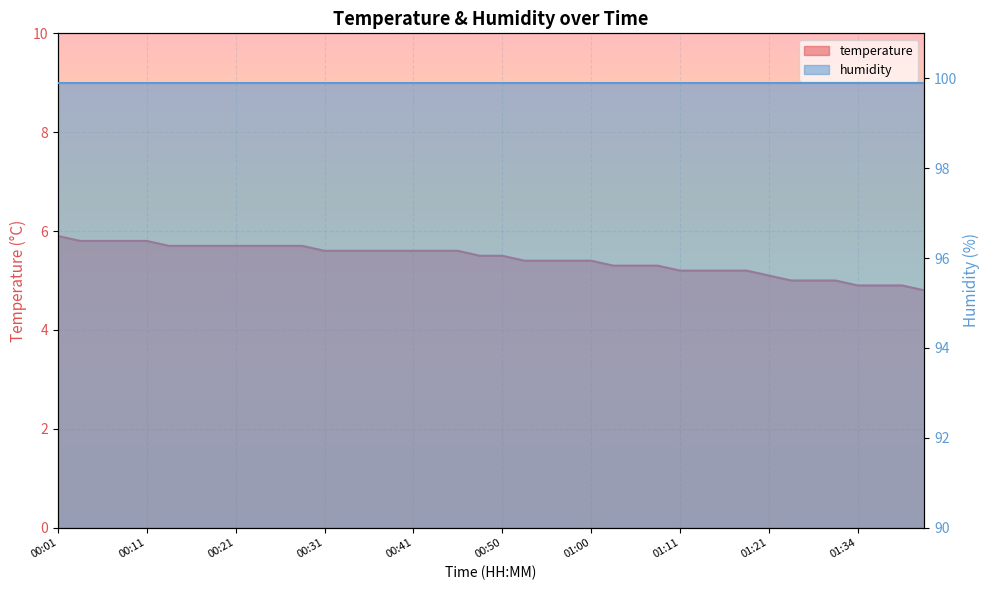

How many data points does each series have?

40